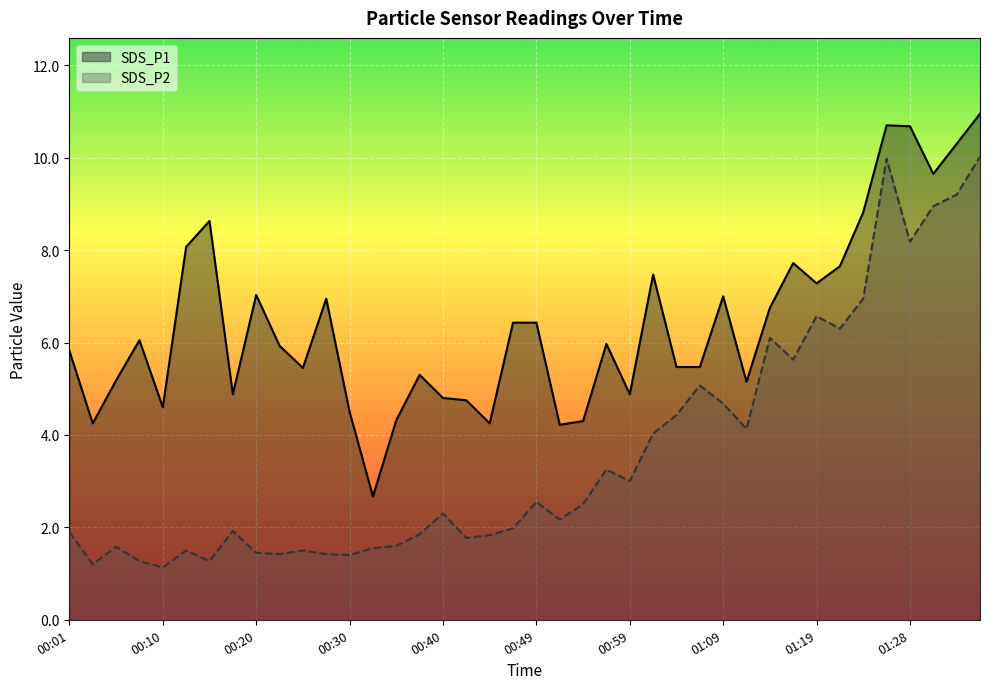

What is the spread (max minus min) of values at 00:03?

3.0